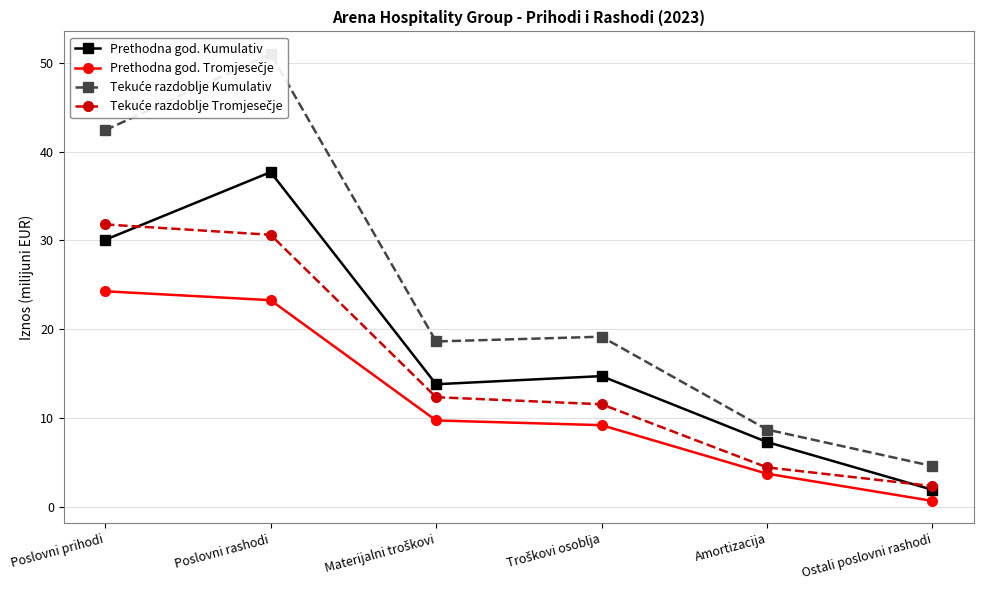

The Prethodna god. Kumulativ series shows 46.6 at Poslovni prihodi. True or false?

False